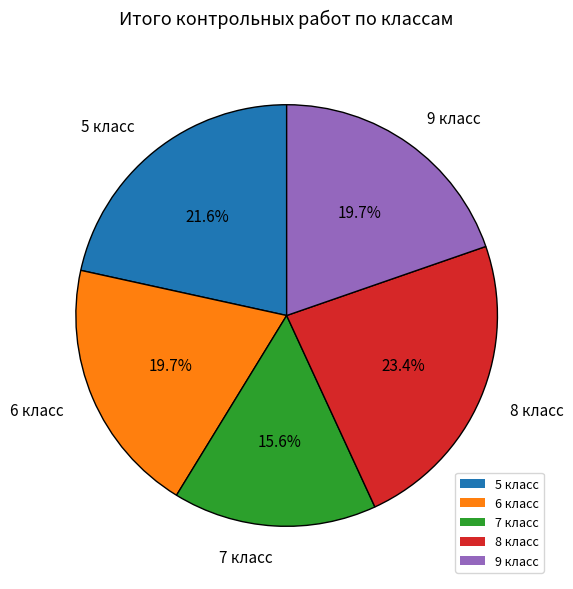

How much of the chart is everything except 5 класс?

78.4%